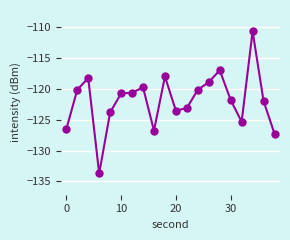

What is the smallest value displayed?

-133.7